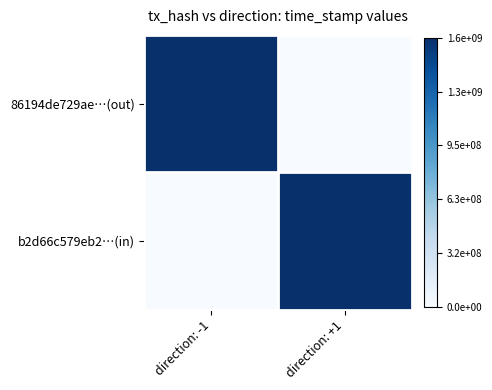

Reading right to left, transcribe all the data shown in this chart.

86194de729ae…(out): direction: +1=0.0	direction: -1=1.0
b2d66c579eb2…(in): direction: +1=1.0	direction: -1=0.0